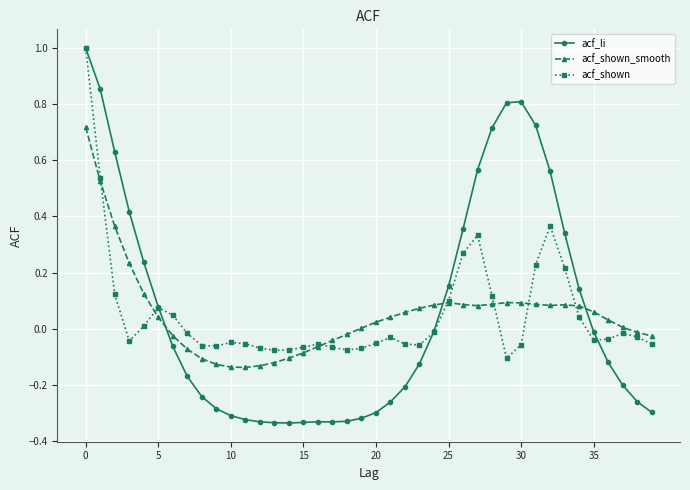

True or false: acf_shown_smooth has more than 0 points higher than both neighbors.

True